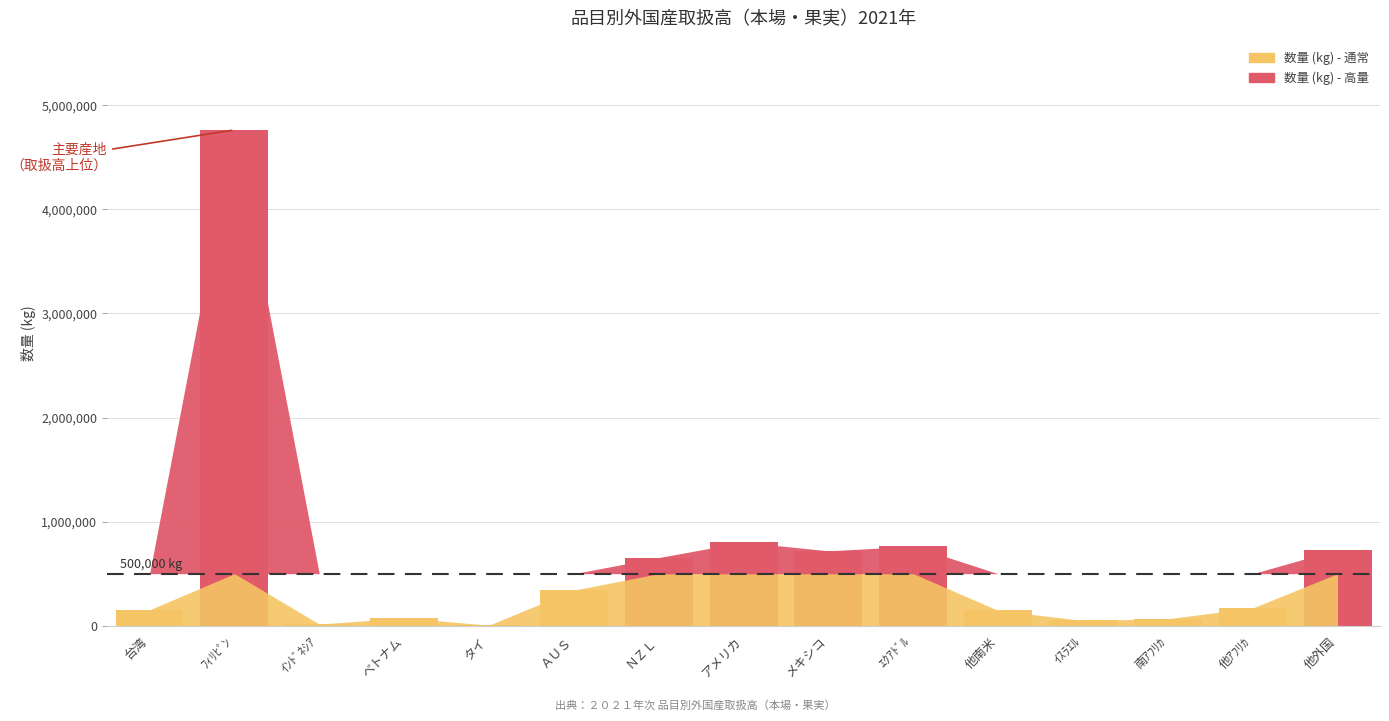

True or false: the data shows 5360 at タイ.

True